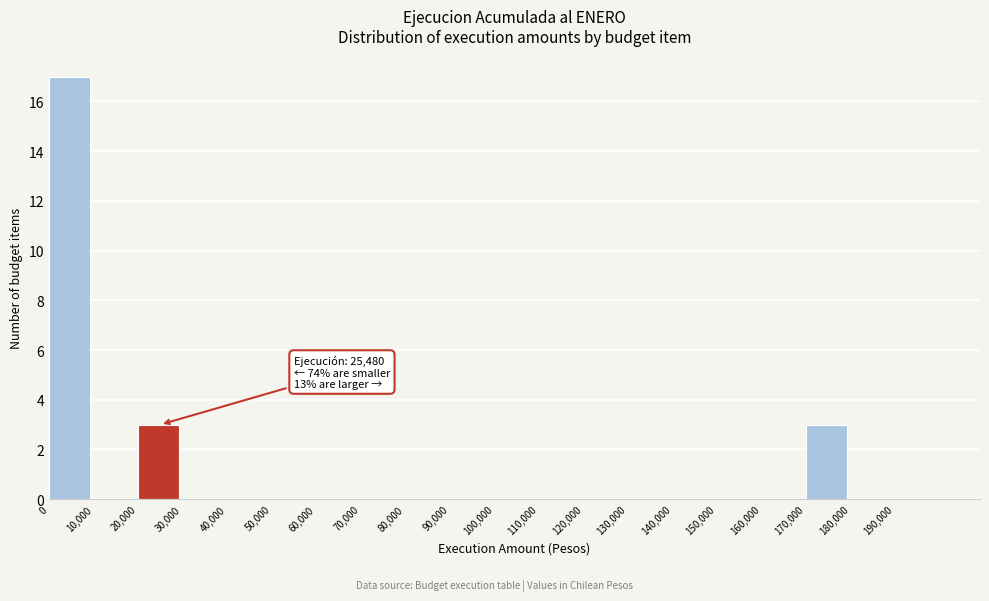

Which range on the x-axis has the tallest bar?

0 to 10000